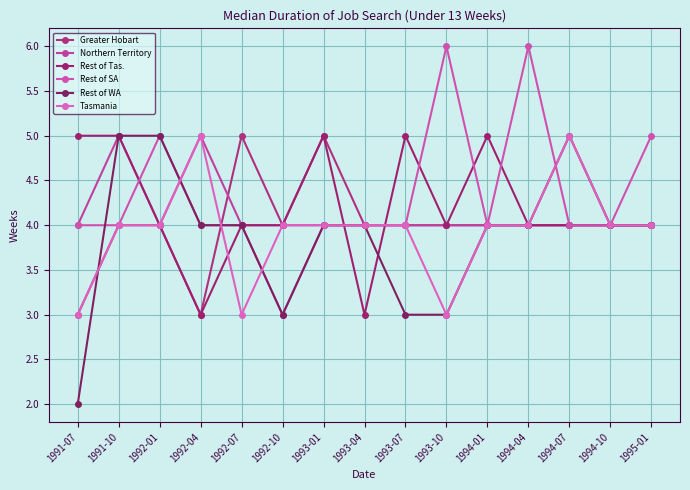

Read the Tasmania value at 1994-01.

4